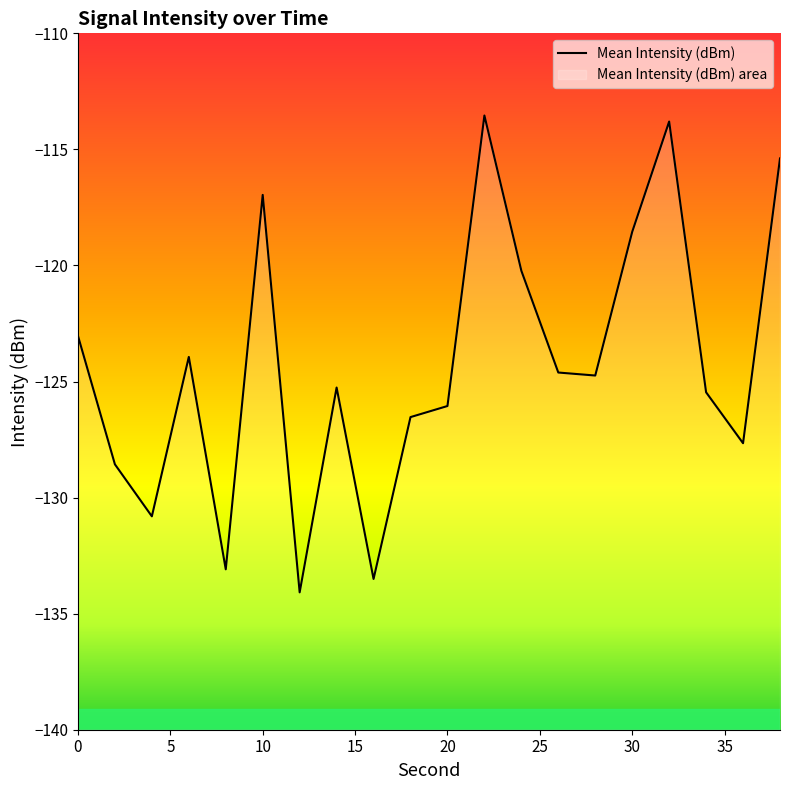

How many lines are shown in the chart?

1